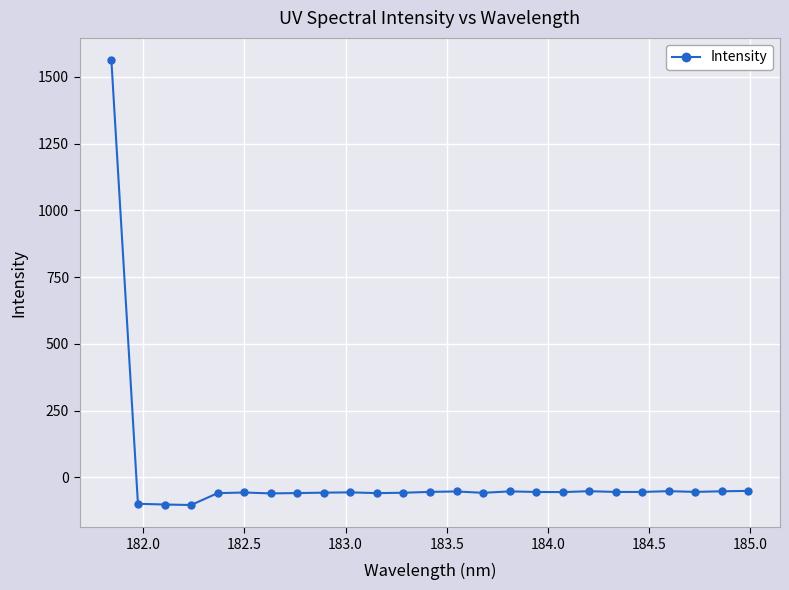

What is the maximum value shown in the chart?

1562.3